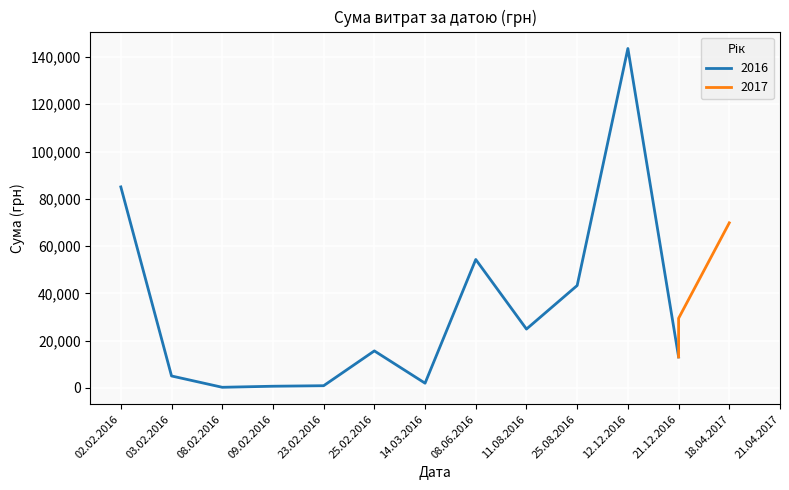

The chart shows a value of 38776.5 at 18.04.2017. True or false?

False